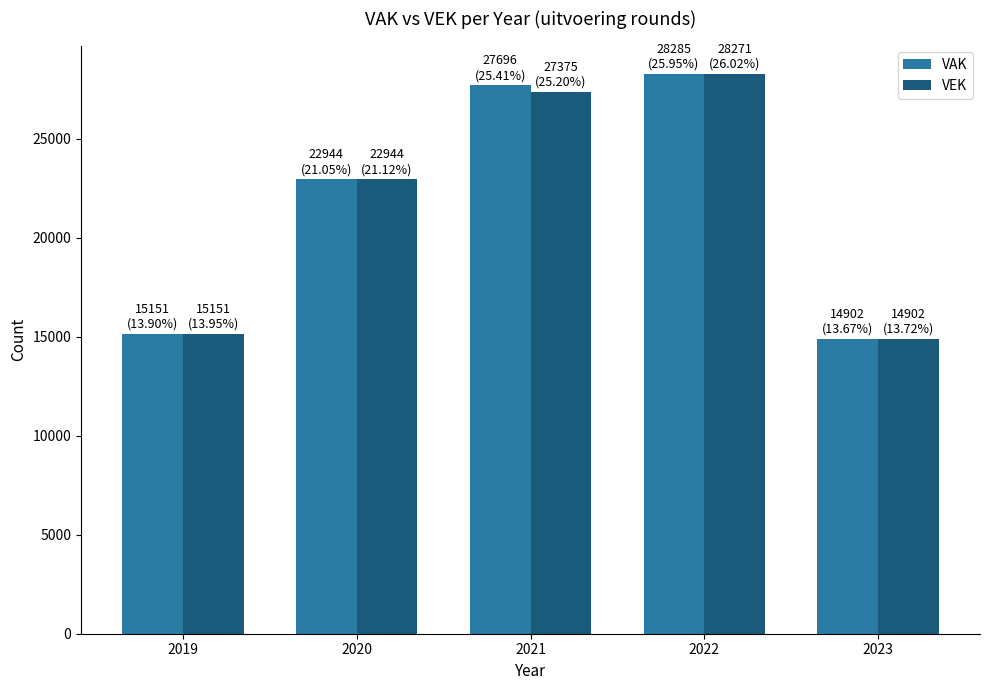

Reading right to left, what are all the values shown in this chart?

VAK: 2023=14902	2022=28285	2021=27696	2020=22944	2019=15151
VEK: 2023=14902	2022=28271	2021=27375	2020=22944	2019=15151